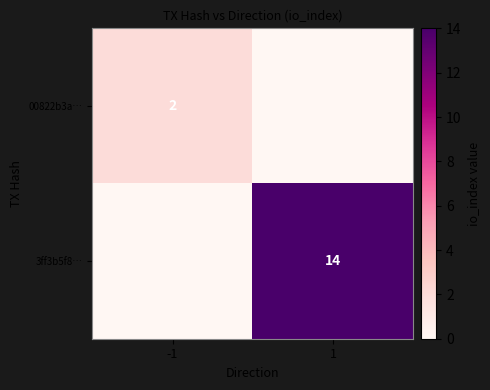

Is it true that 00822b3a… equals 1 at -1?

False